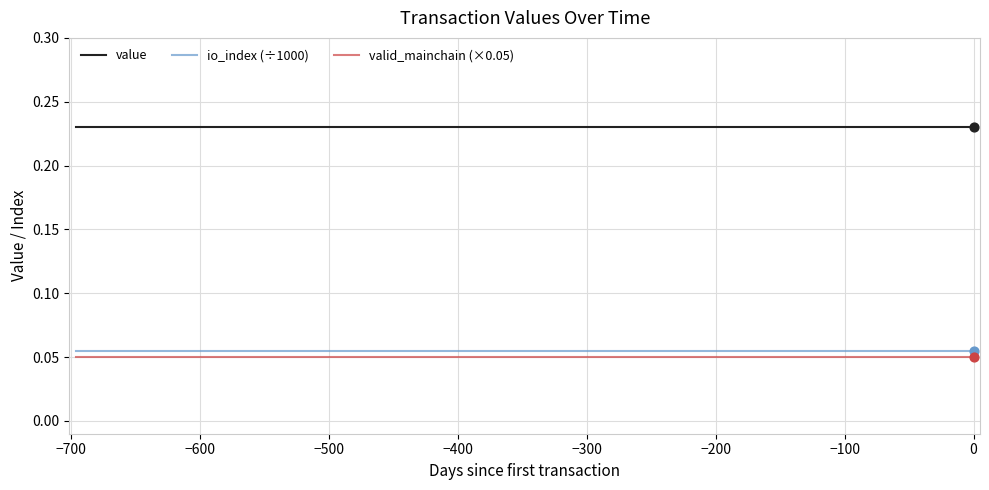

True or false: value and valid_mainchain (×0.05) intersect in this chart.

False